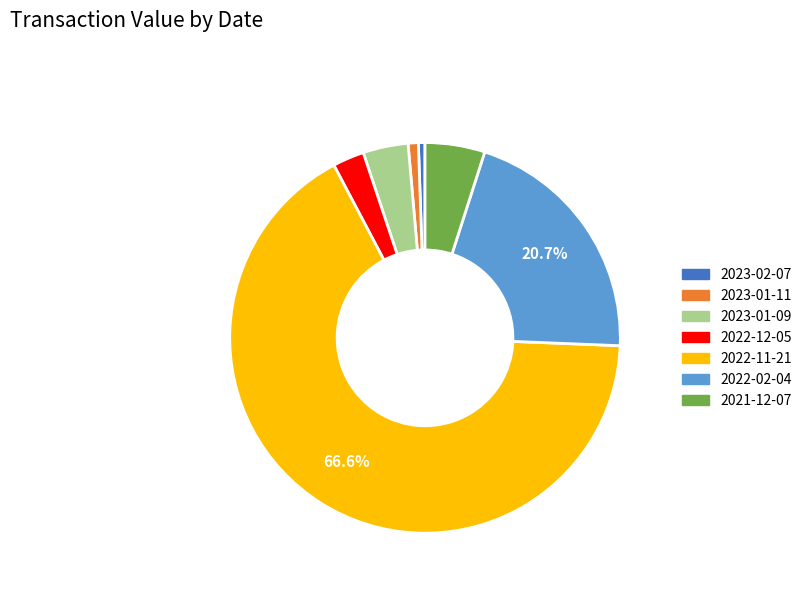

Which category accounts for the majority?

2022-11-21